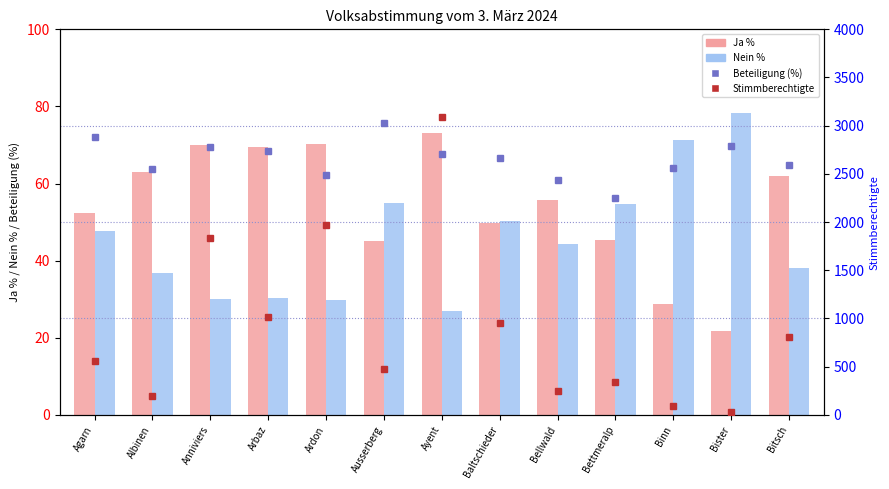

The Ja % series shows 70.3 at Ardon. True or false?

True